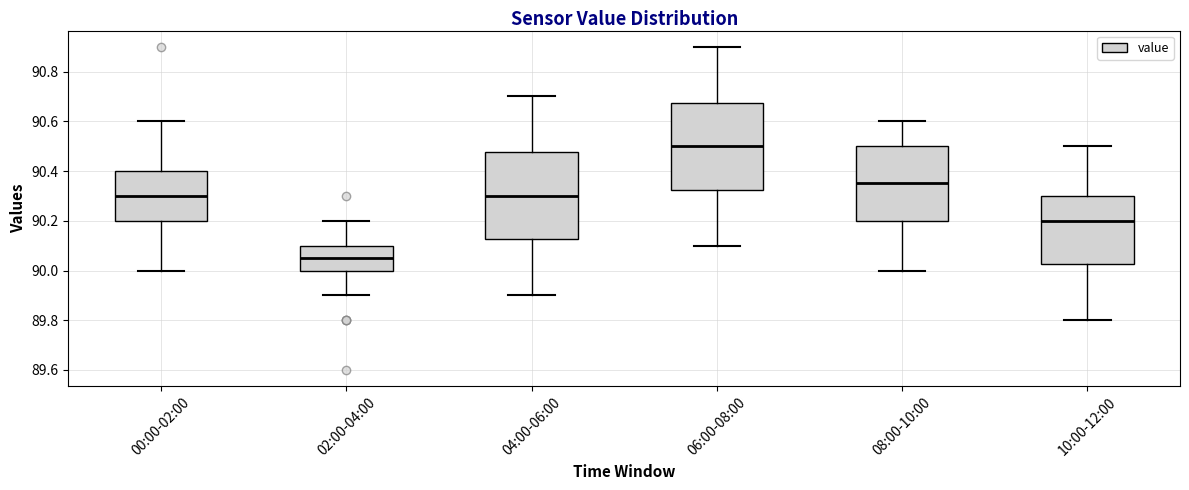

Reading left to right, read every box against the y-axis: the position of its median line, the range the box covers, and the ends of its whiskers. The values are not printed on the chart, so give them approximately, as read against the axis.

00:00-02:00: median 90.30, box 90.20 to 90.40, whiskers 90.00 to 90.60
02:00-04:00: median 90.06, box 90.00 to 90.10, whiskers 89.90 to 90.20
04:00-06:00: median 90.30, box 90.12 to 90.48, whiskers 89.90 to 90.70
06:00-08:00: median 90.50, box 90.32 to 90.68, whiskers 90.10 to 90.90
08:00-10:00: median 90.36, box 90.20 to 90.50, whiskers 90.00 to 90.60
10:00-12:00: median 90.20, box 90.02 to 90.30, whiskers 89.80 to 90.50